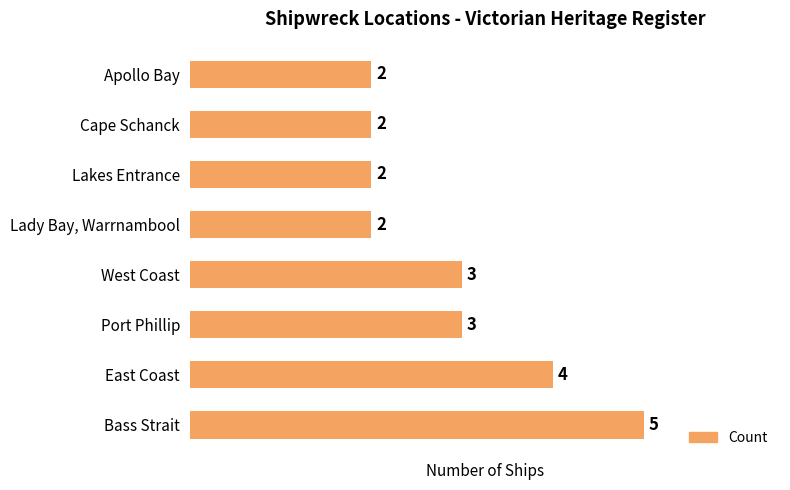

At which category does the chart reach its peak across all series?

Bass Strait